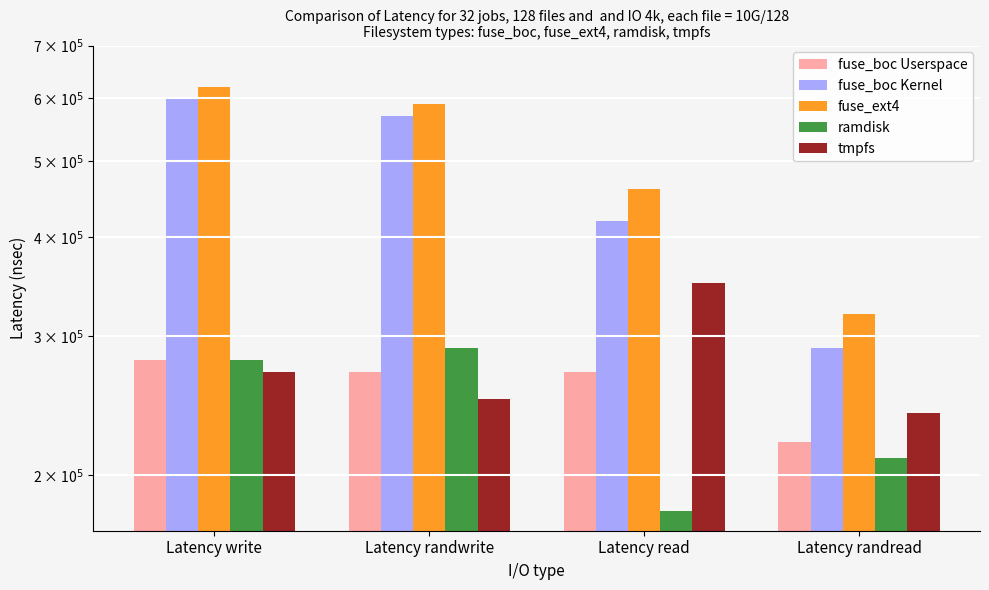

Does the chart contain stacked bars?

No